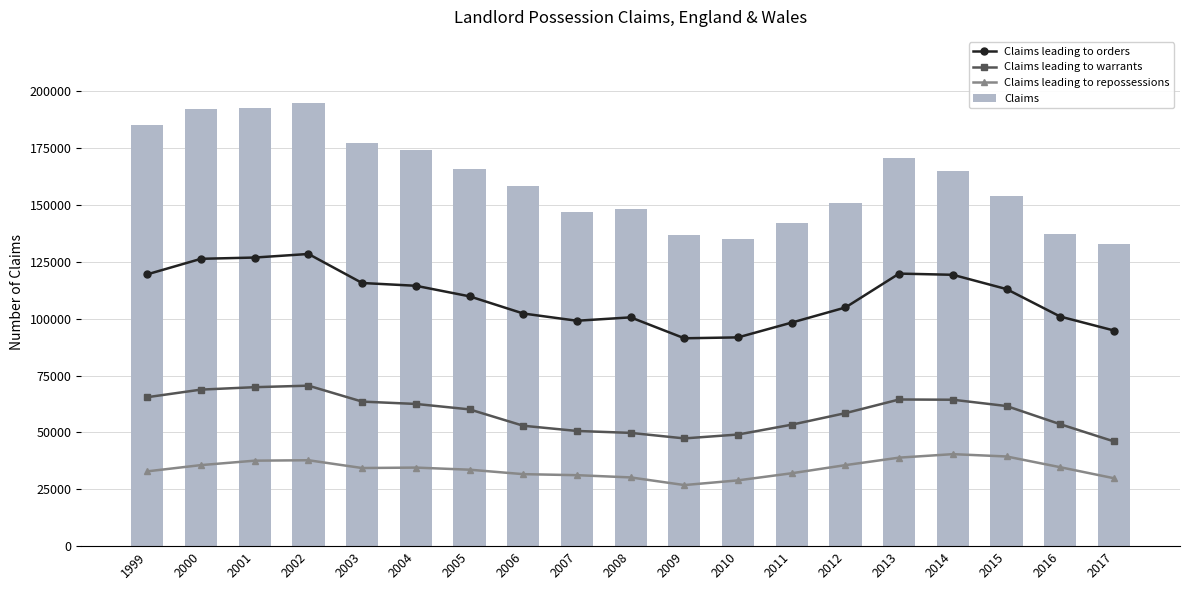

Rank the series by their average value, from highest to lowest.

Claims, Claims leading to orders, Claims leading to warrants, Claims leading to repossessions